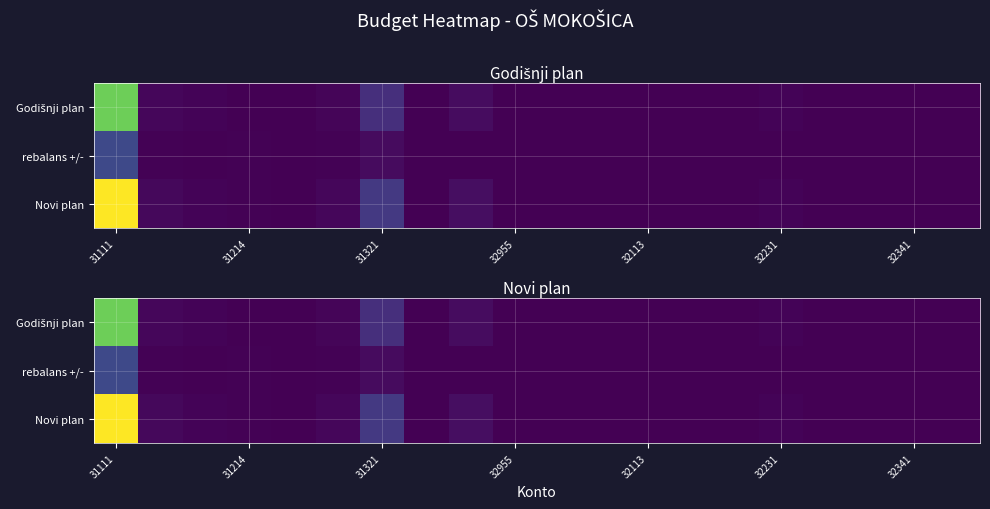

Which category has the highest value in the Godišnji plan series?

31111